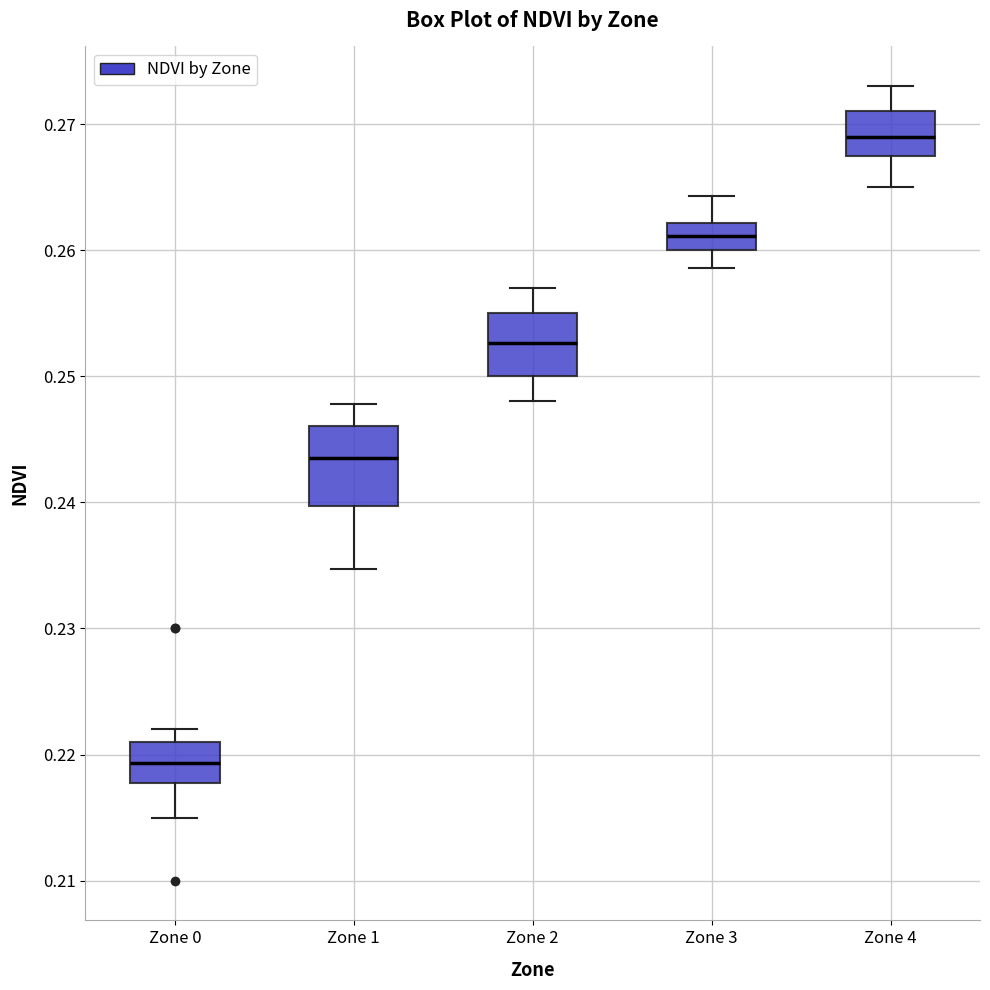

Reading left to right, read every box against the y-axis: the position of its median line, the range the box covers, and the ends of its whiskers. The values are not printed on the chart, so give them approximately, as read against the axis.

Zone 0: median 0.219, box 0.218 to 0.221, whiskers 0.215 to 0.222
Zone 1: median 0.244, box 0.240 to 0.246, whiskers 0.235 to 0.248
Zone 2: median 0.253, box 0.250 to 0.255, whiskers 0.248 to 0.257
Zone 3: median 0.261, box 0.260 to 0.262, whiskers 0.259 to 0.264
Zone 4: median 0.269, box 0.267 to 0.271, whiskers 0.265 to 0.273